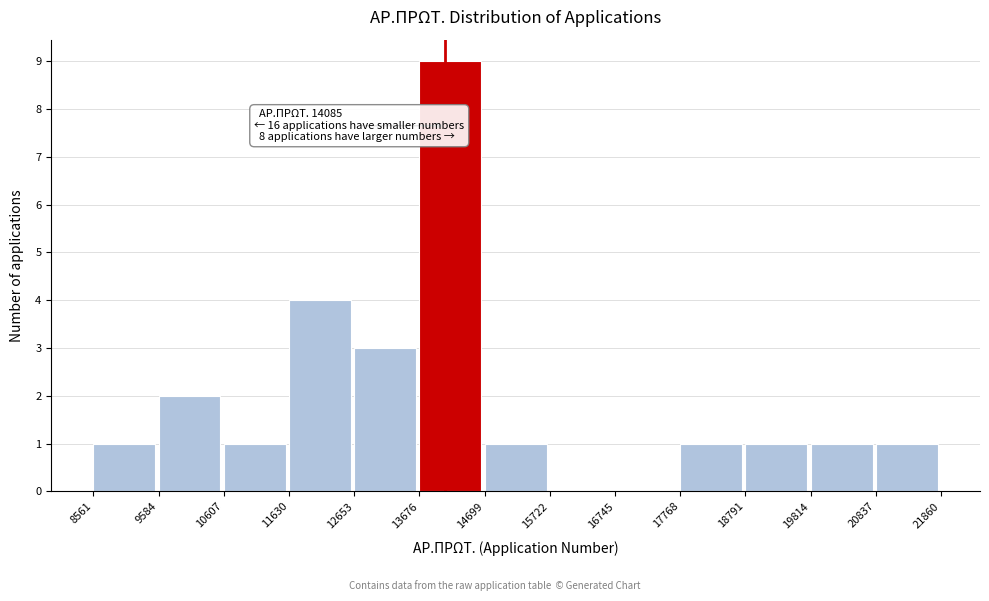

Which range on the x-axis has the tallest bar?

13676 to 14699